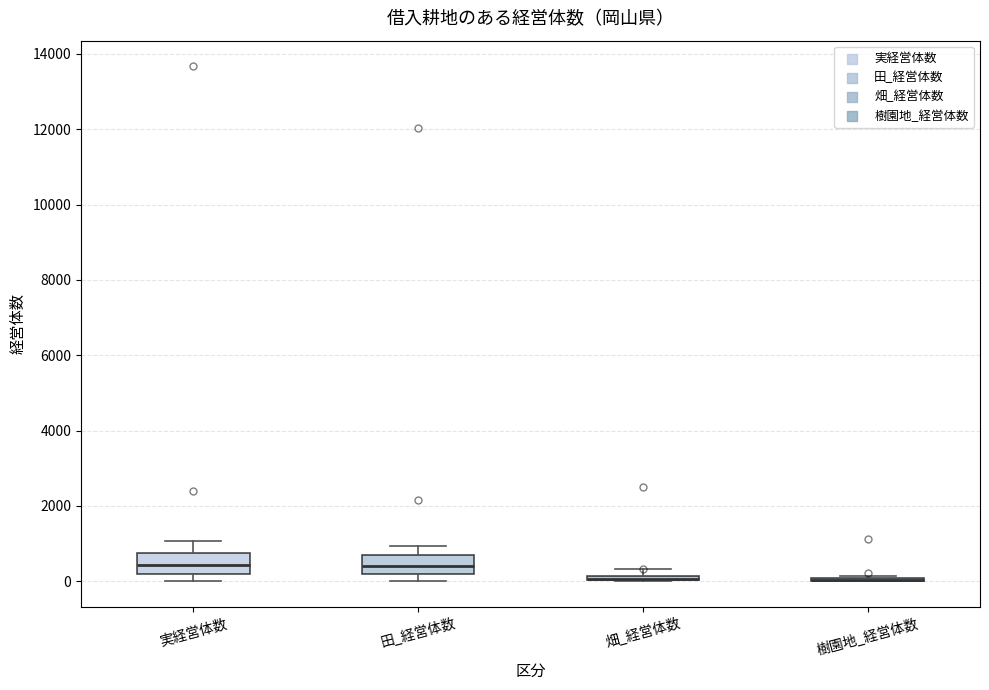

Where is the upper edge of the box for 畑_経営体数 on the y-axis? The values are not printed on the chart, so give them approximately, as read against the axis.

200